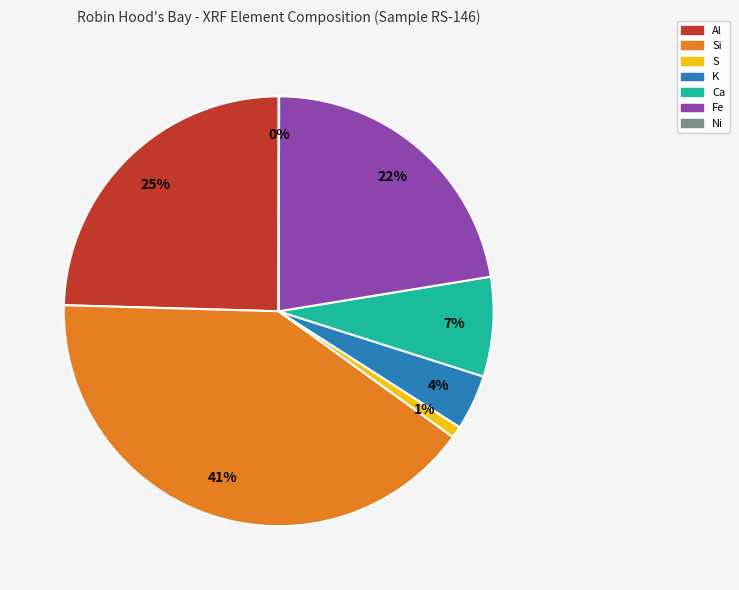

What percentage is the Fe slice, to the nearest percent?

22%